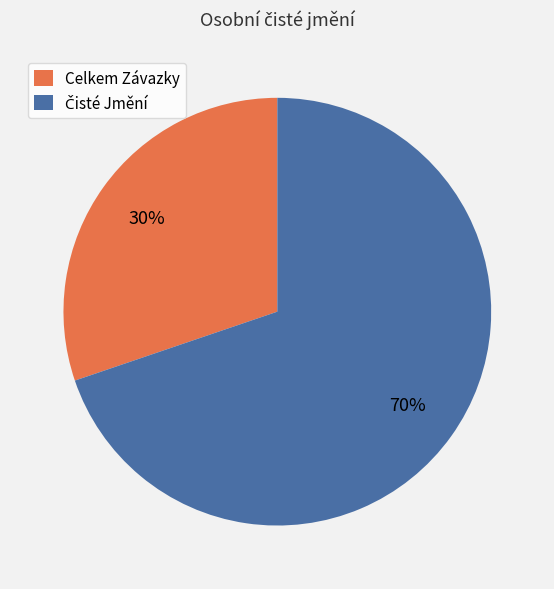

What is the smallest slice in the pie chart?

Celkem Závazky